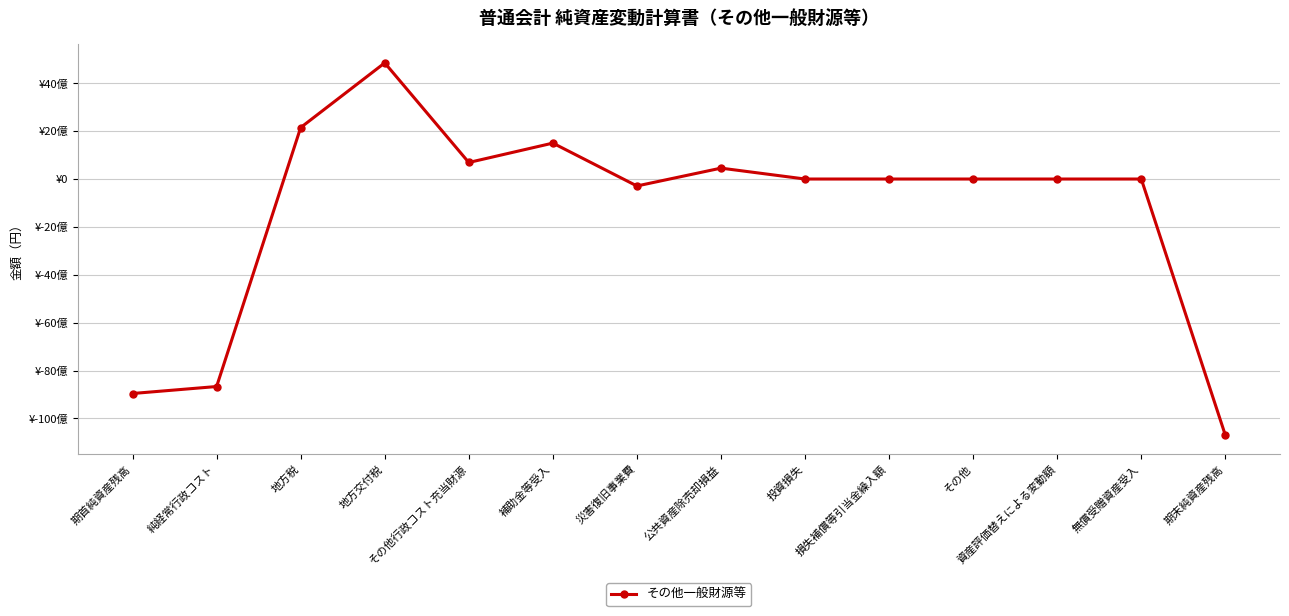

What is the change in value from 補助金等受入 to 期末純資産残高?

-12205911578